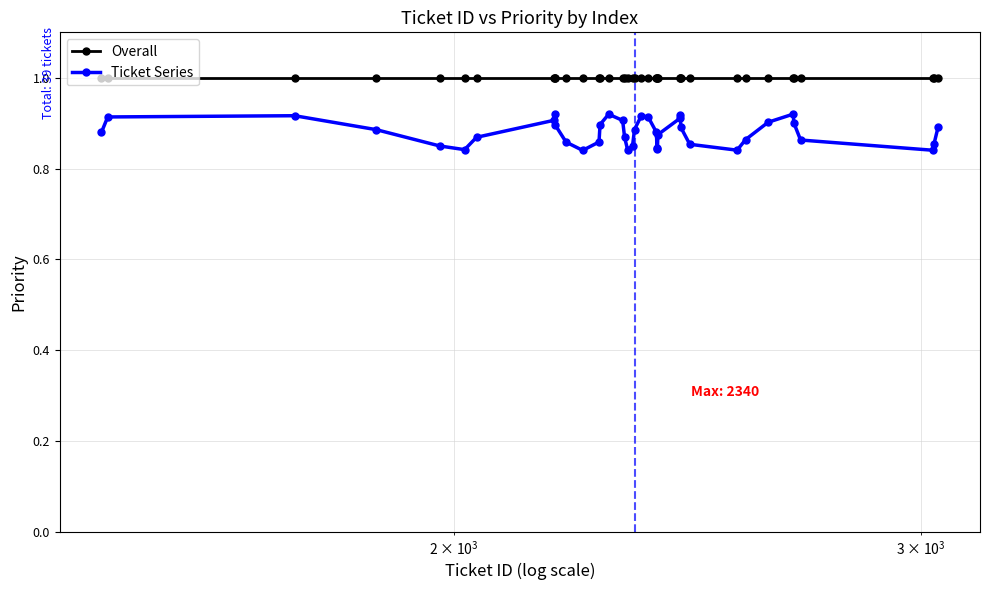

How many lines are shown in the chart?

2